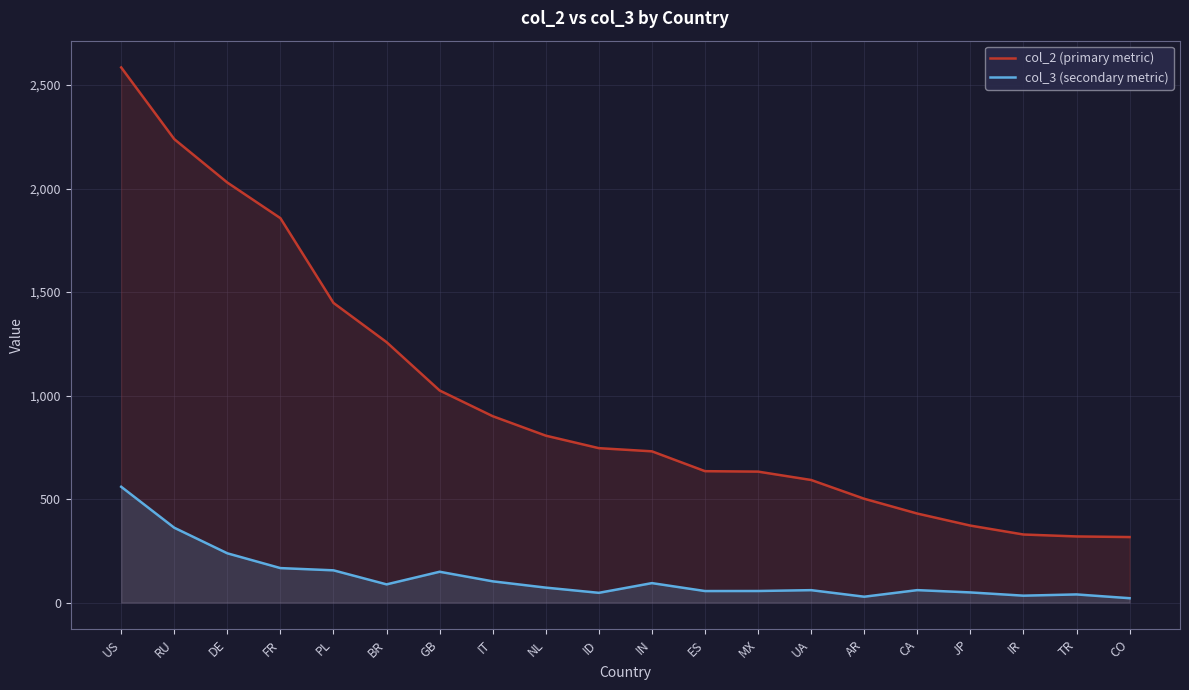

True or false: col_2 (primary metric) and col_3 (secondary metric) cross at least once.

False